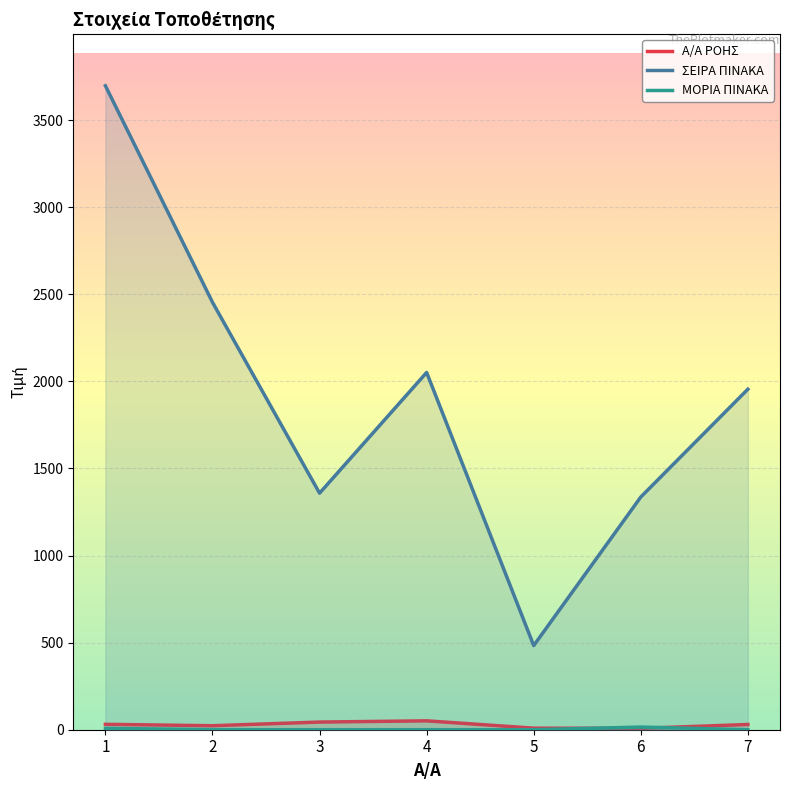

Reading left to right, transcribe all the data shown in this chart.

Α/Α ΡΟΗΣ: 31.0	23.0	44.0	51.0	9.0	8.0	30.0
ΣΕΙΡΑ ΠΙΝΑΚΑ: 3697.0	2454.0	1358.0	2051.0	483.0	1336.0	1955.0
ΜΟΡΙΑ ΠΙΝΑΚΑ: 7.6	0.3	0.0	0.0	0.0	15.2	0.0